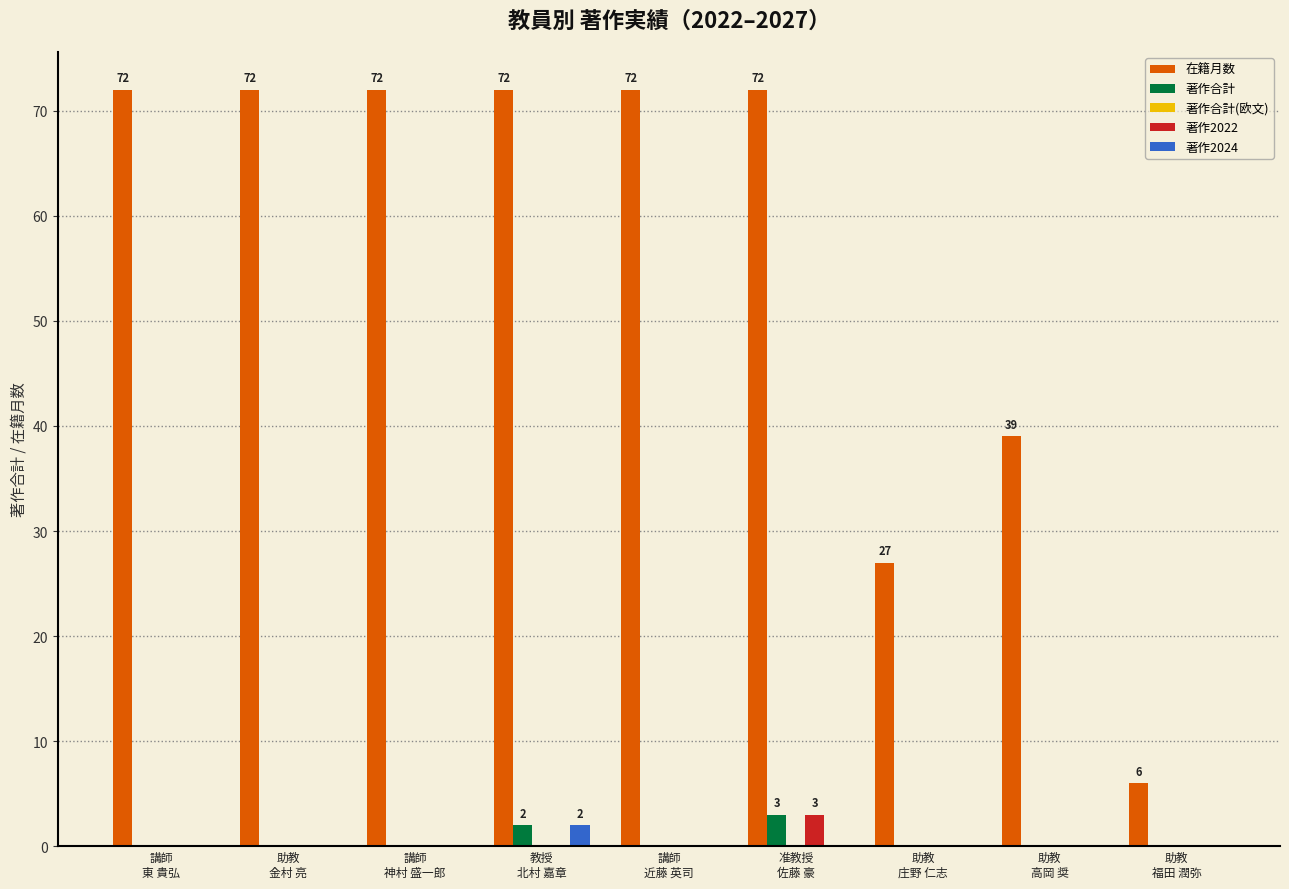

What is the sum of all 在籍月数 values?

504